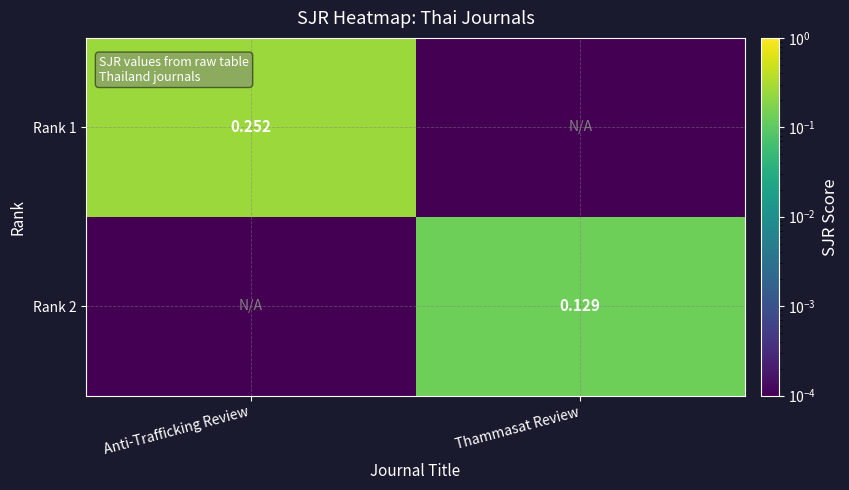

What is the total value across all series at Thammasat Review?

0.1